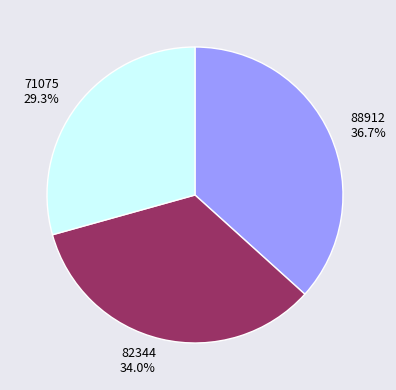

Approximately how many times larger is the value at 88912 compared to 82344?

1.1